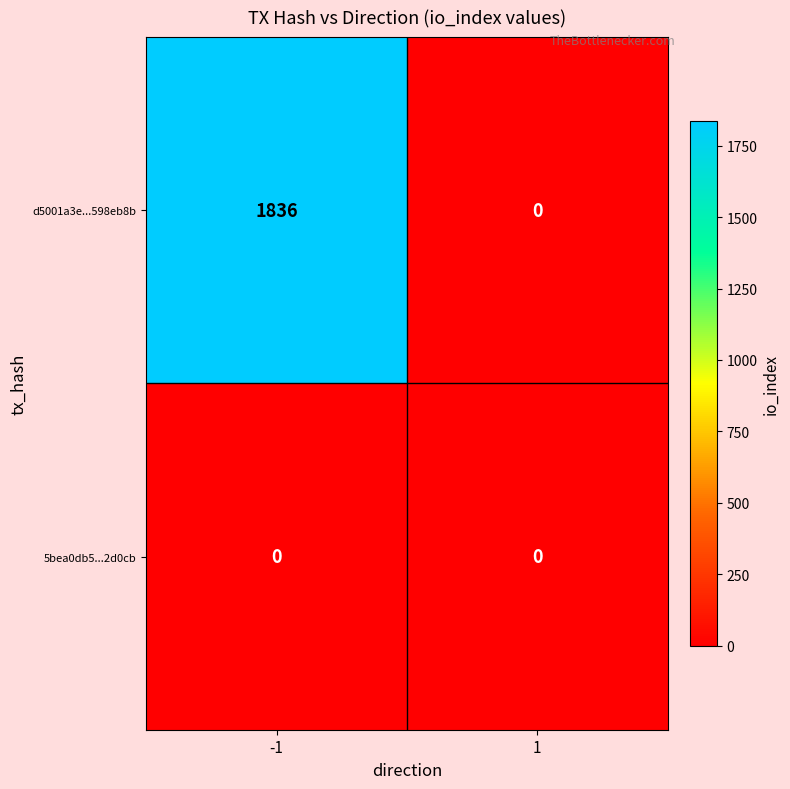

What is the approximate value of d5001a3e...598eb8b at -1, to the nearest 100?

1800